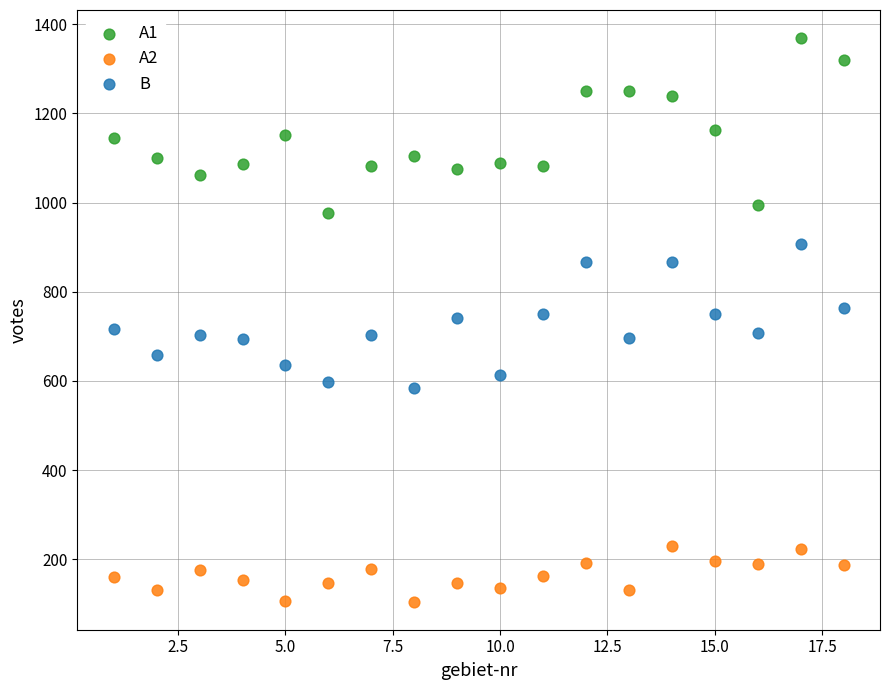

Which series reaches the minimum Y coordinate?

A2